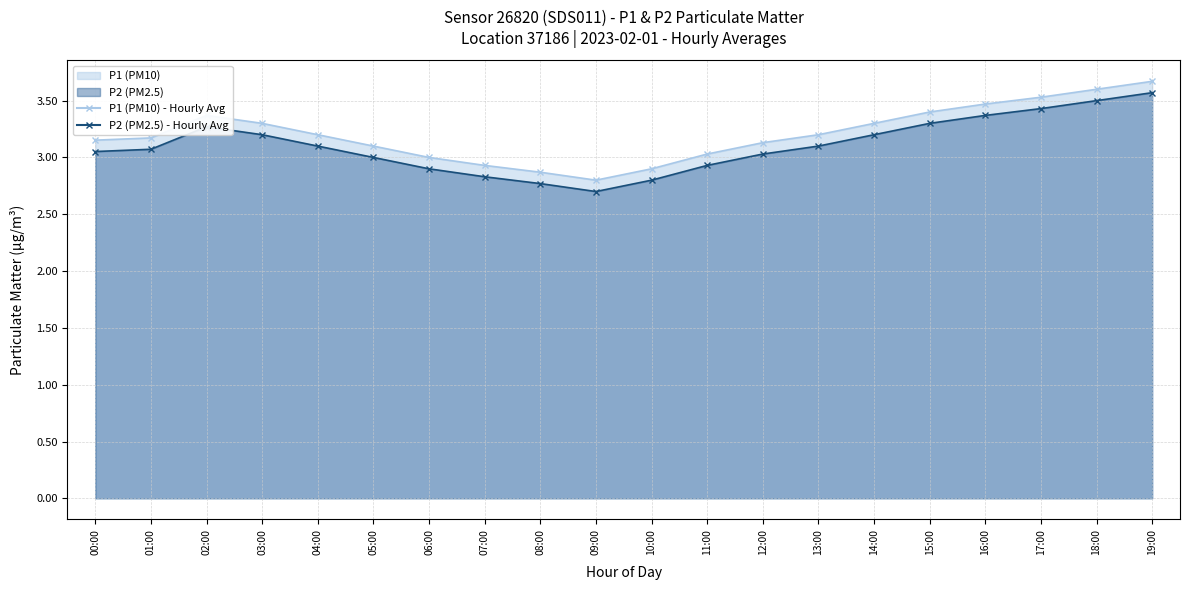

What are all the series names shown in the legend?

P1 (PM10), P2 (PM2.5)